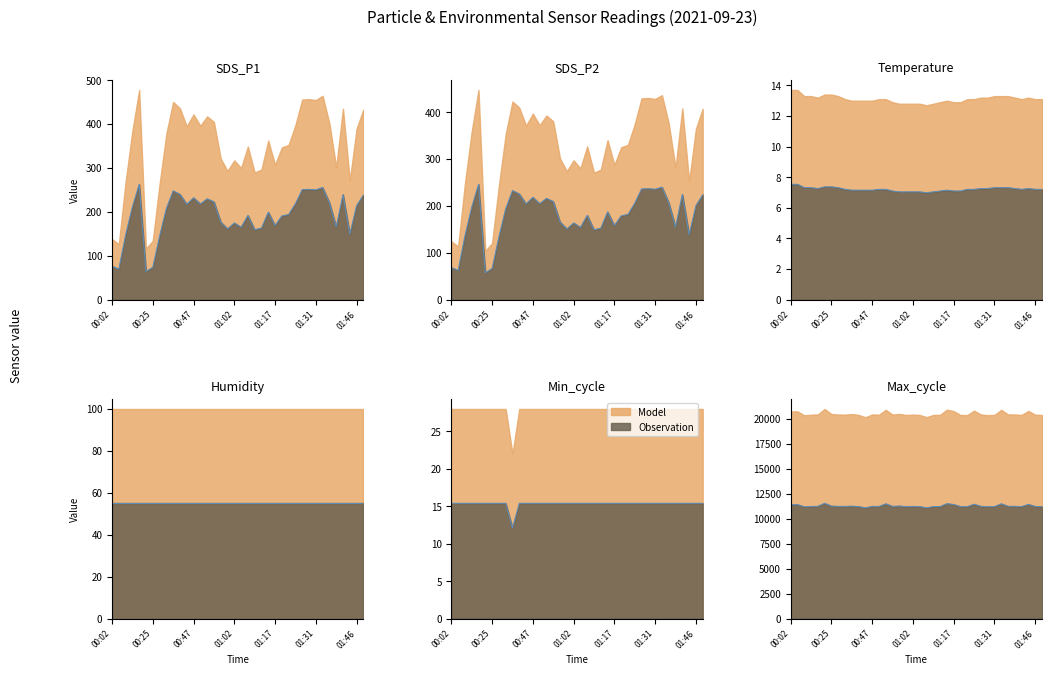

Is the value of Temp at 01:27 greater than the value of Max_cycle at 01:49?

No